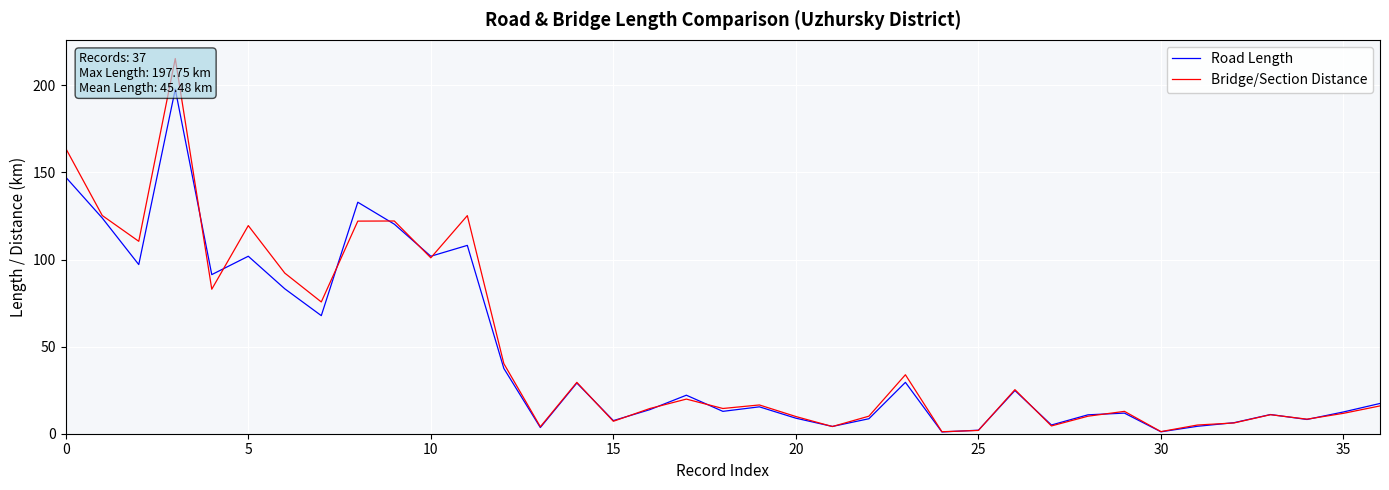

At 17, list the series in order from smallest to largest.

Bridge/Section Distance, Road Length